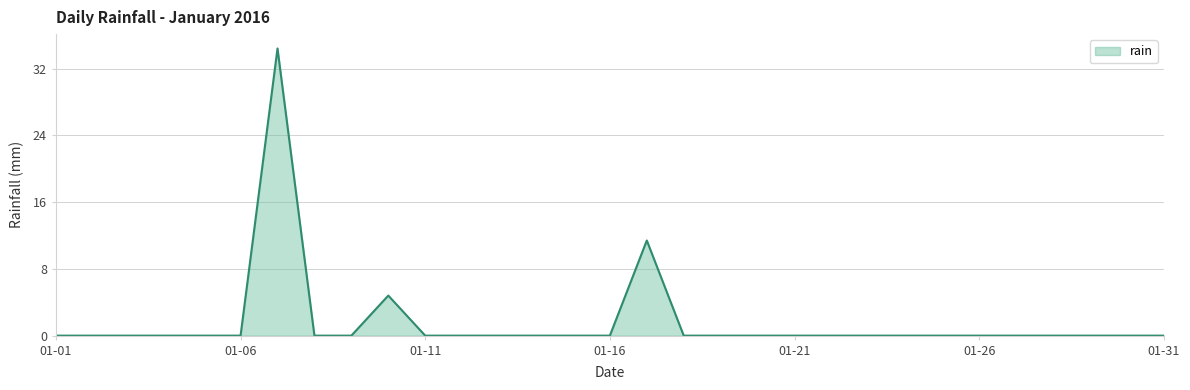

Reading right to left, what are all the values shown in this chart?

0.0	0.0	0.0	0.0	0.0	0.0	0.0	0.0	0.0	0.0	0.0	0.0	0.0	0.0	11.4	0.0	0.0	0.0	0.0	0.0	0.0	4.8	0.0	0.0	34.4	0.0	0.0	0.0	0.0	0.0	0.0